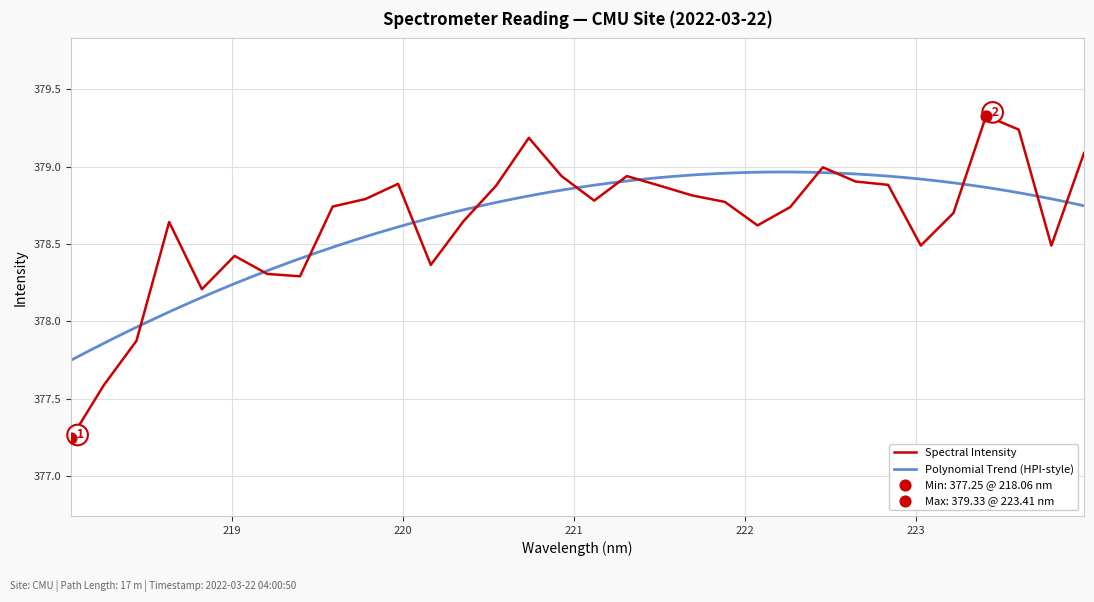

What is the change in value from 219.0156 to 221.3083?

+0.5